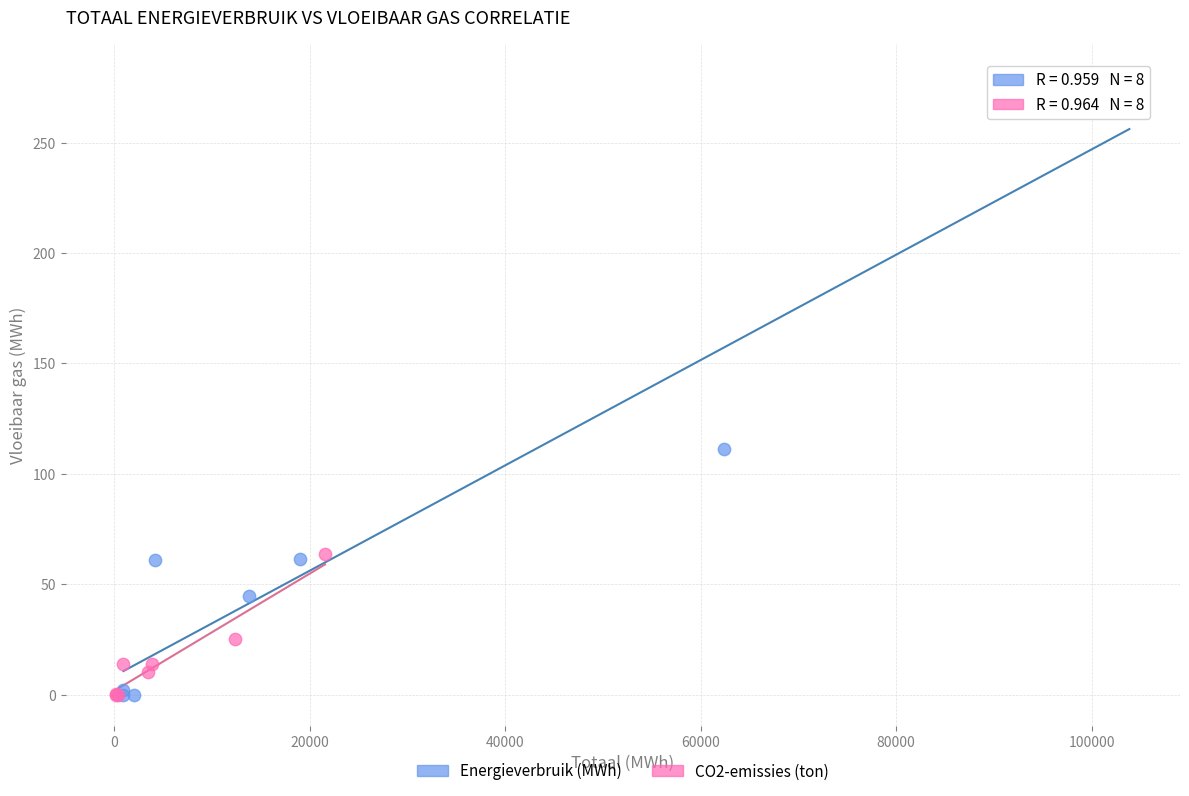

Which series reaches the maximum Y coordinate?

Energieverbruik (MWh)